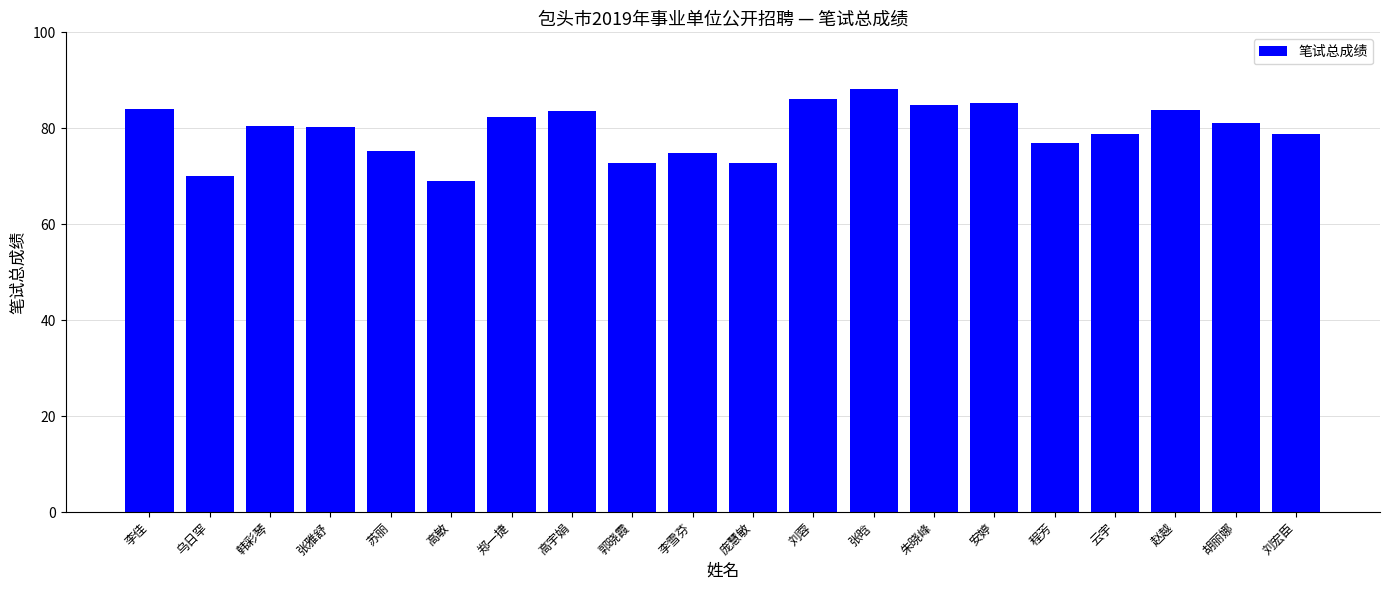

The chart shows a value of 78.9 at 云宇. True or false?

True